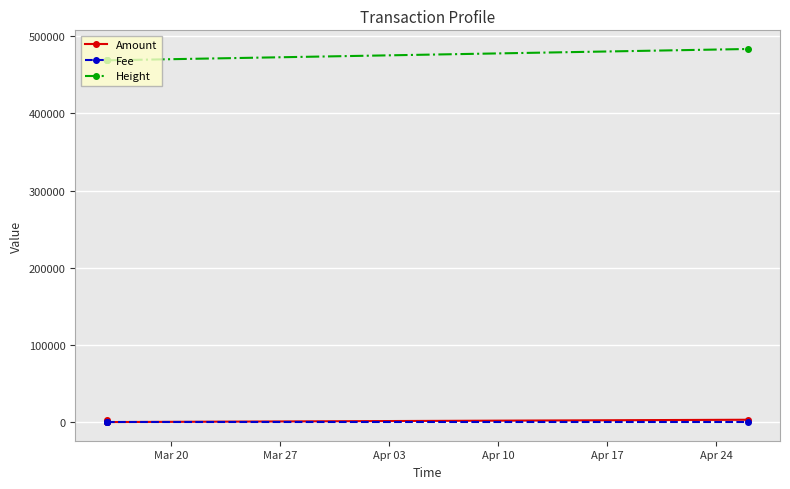

True or false: Height has more than 2 interior local peaks.

False